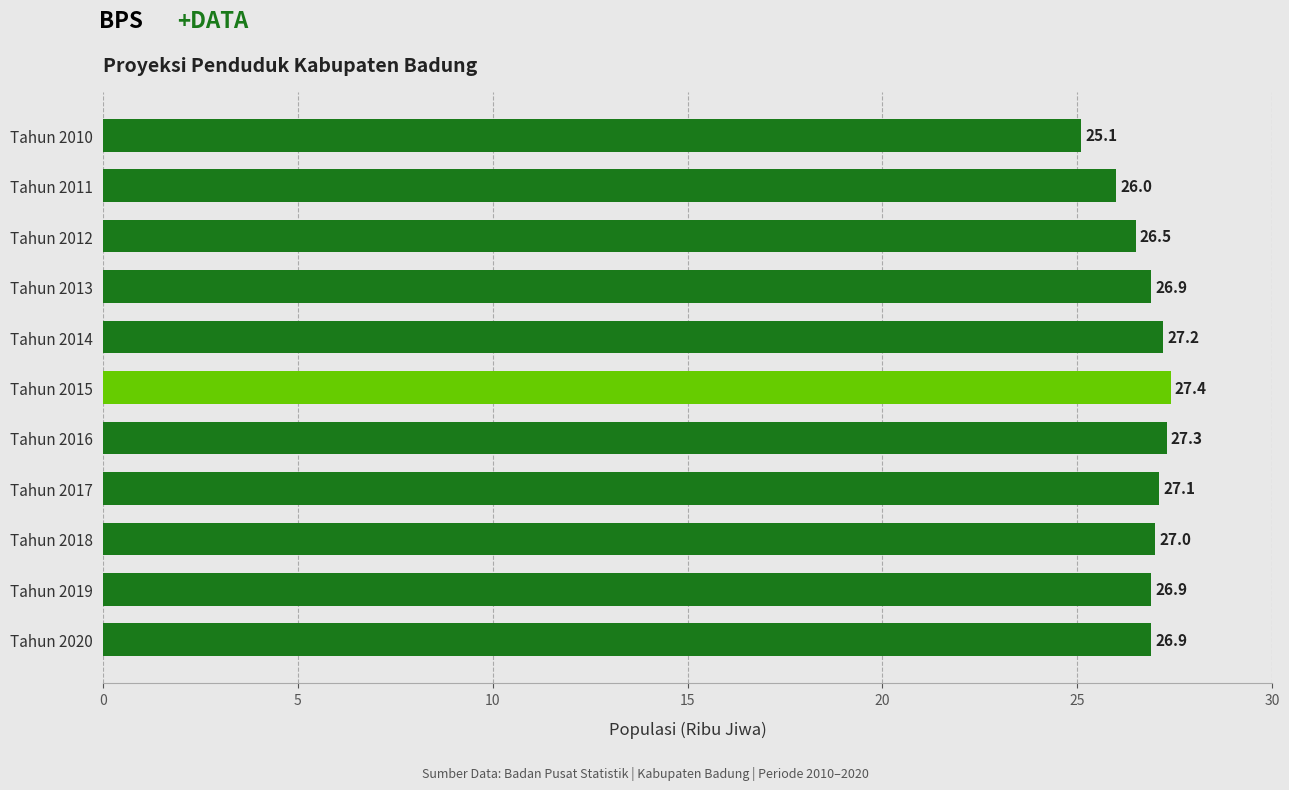

Reading bottom to top, transcribe all the data shown in this chart.

26.9	26.9	27.0	27.1	27.3	27.4	27.2	26.9	26.5	26.0	25.1